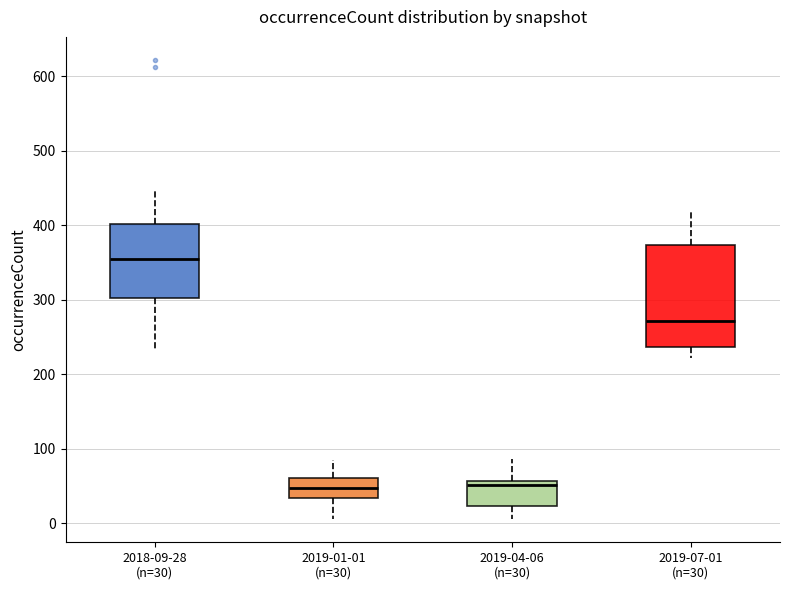

Reading left to right, transcribe this box plot: for each box, give where its median line is, the range the box spans, and where its two whiskers end, as read against the y-axis. The values are not printed on the chart, so give them approximately, as read against the axis.

2018-09-28 (n=30): median 350, box 300 to 400, whiskers 230 to 450
2019-01-01 (n=30): median 50, box 30 to 60, whiskers 10 to 90
2019-04-06 (n=30): median 50, box 20 to 60, whiskers 10 to 90
2019-07-01 (n=30): median 270, box 240 to 370, whiskers 220 to 420